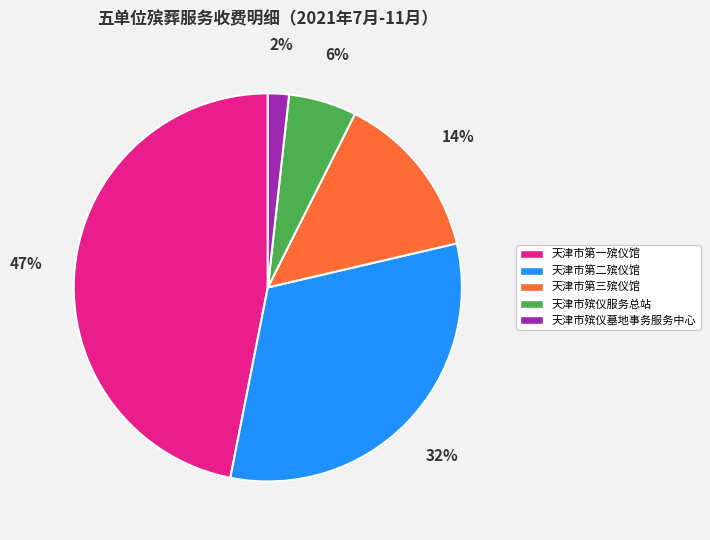

Is the sum of 天津市第一殡仪馆 and 天津市殡仪服务总站 greater than half?

Yes